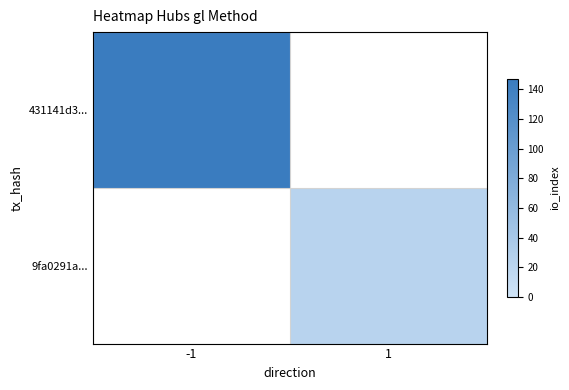

What is the spread (max minus min) of values at -1?

147